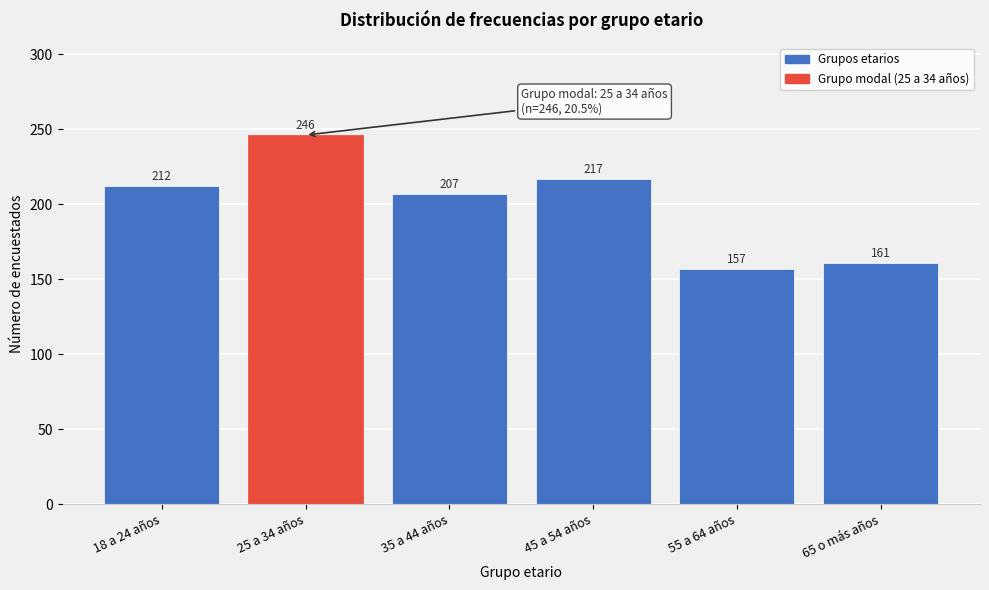

Reading right to left, what are all the values shown in this chart?

65 o más años=161	55 a 64 años=157	45 a 54 años=217	35 a 44 años=207	25 a 34 años=246	18 a 24 años=212